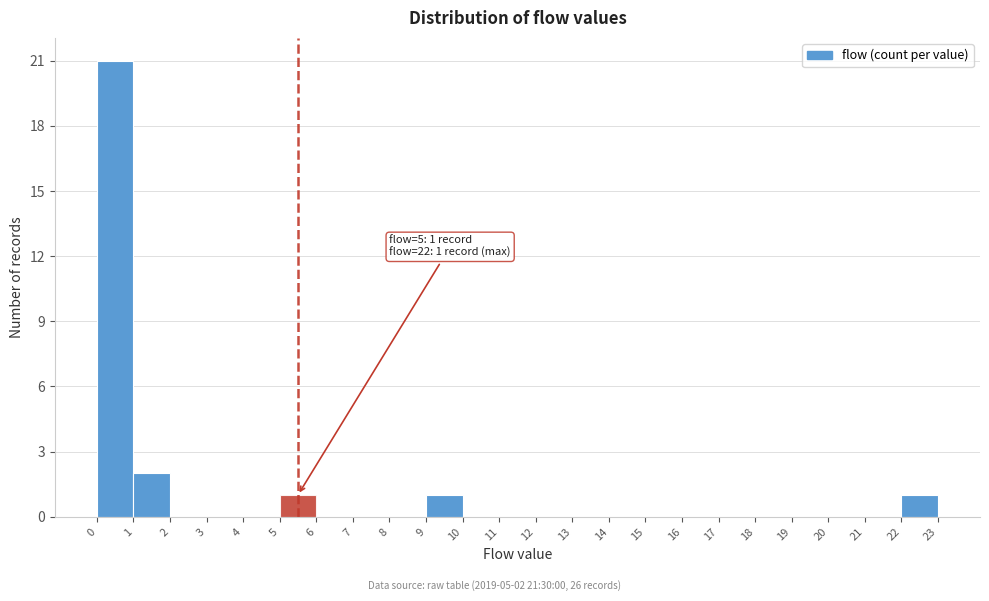

Over which range of the x-axis is the bar tallest?

0 to 1